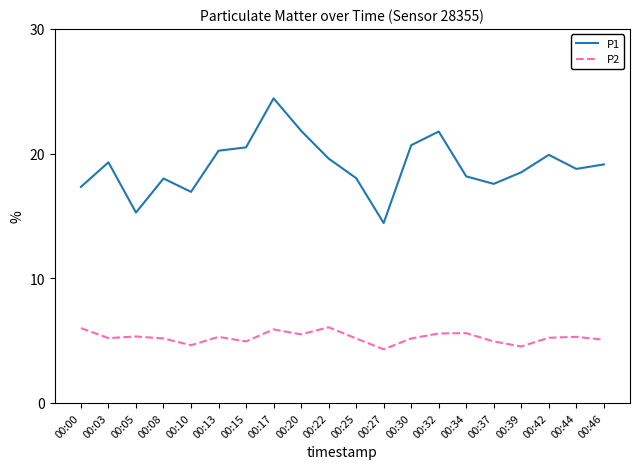

What are all the series names shown in the legend?

P1, P2